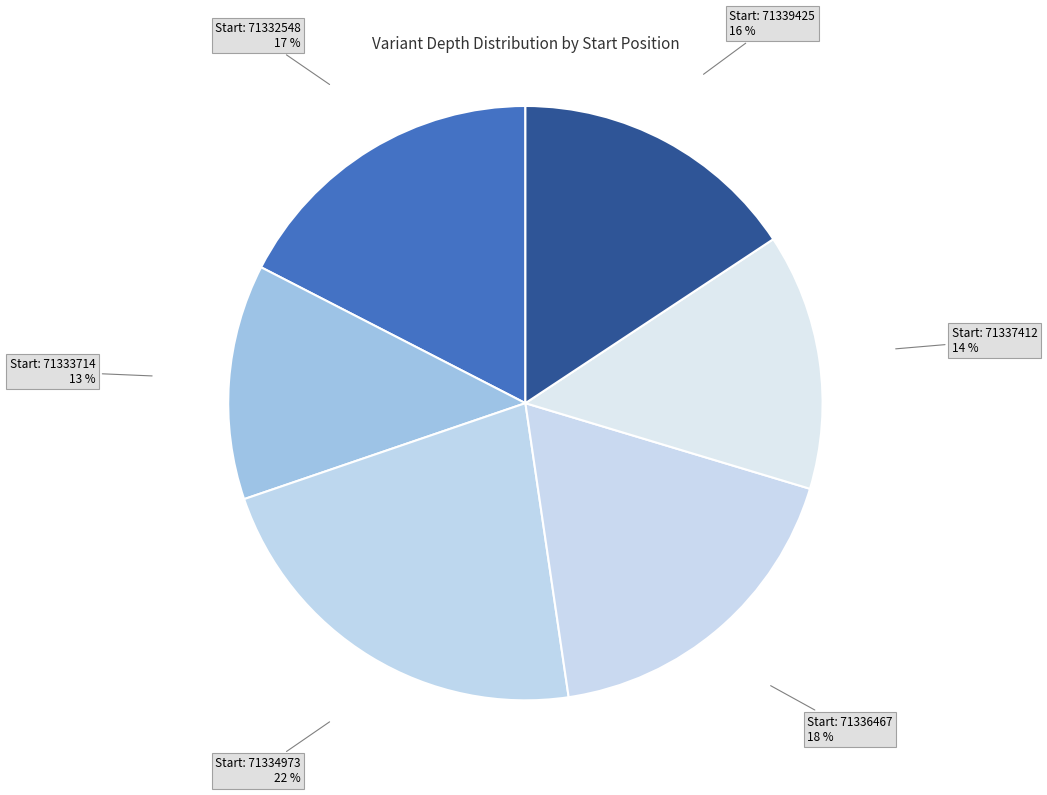

Which slice is the smallest?

71333714